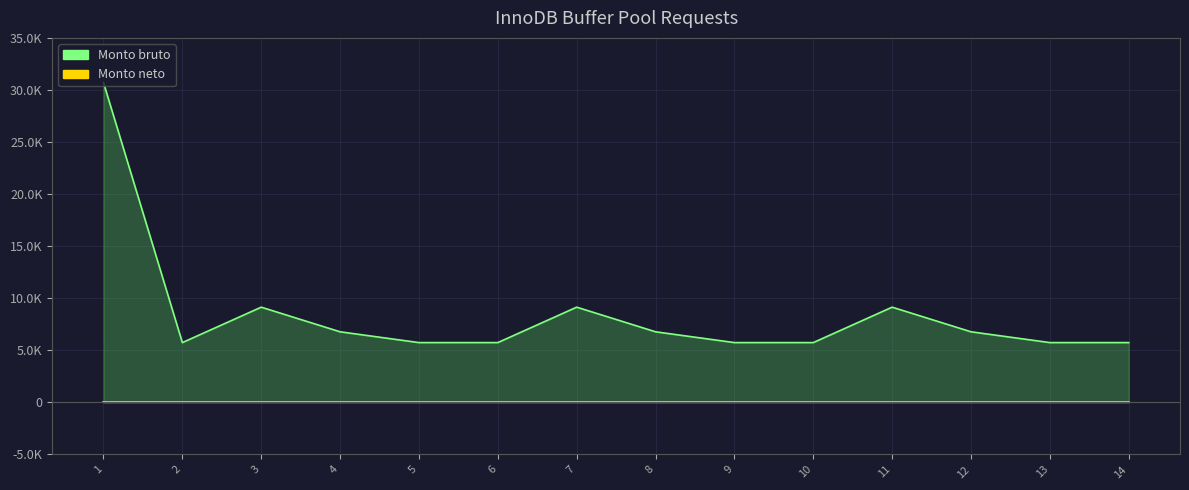

What is the spread (max minus min) of values at 13?

5741.5